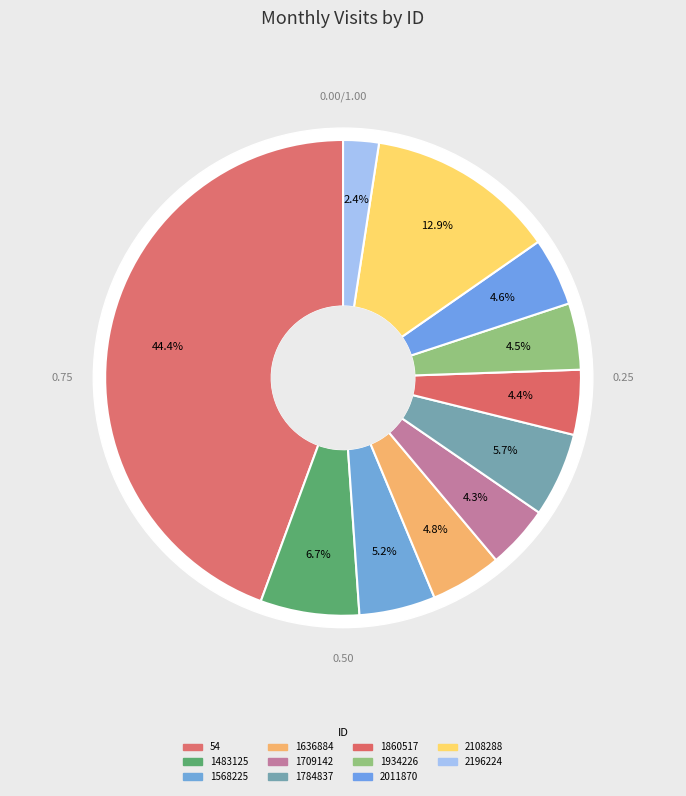

Approximately how many times larger is the value at 1860517 compared to 1568225?

0.9